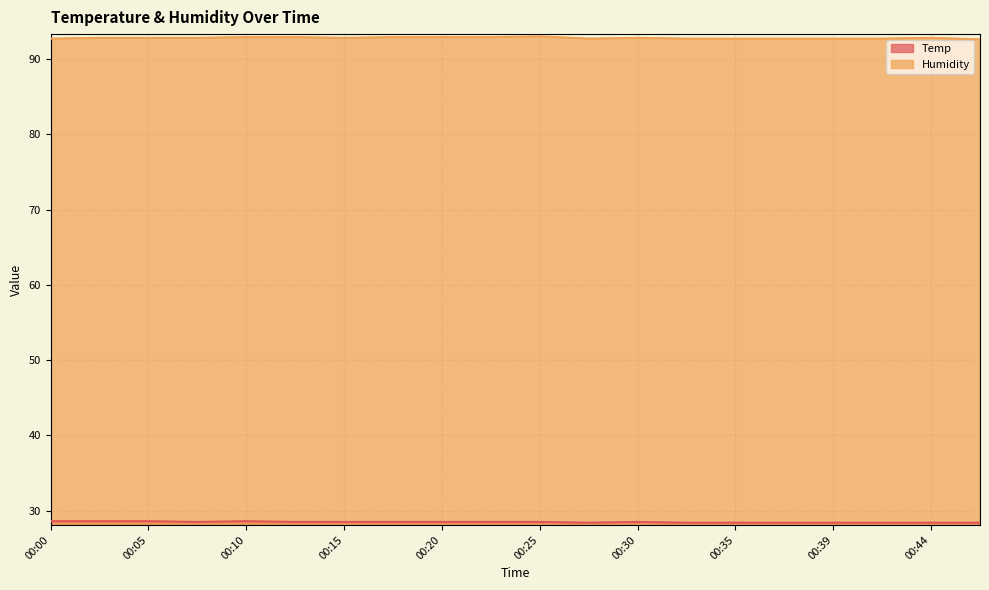

What is the total value across all series at 00:18?

121.4